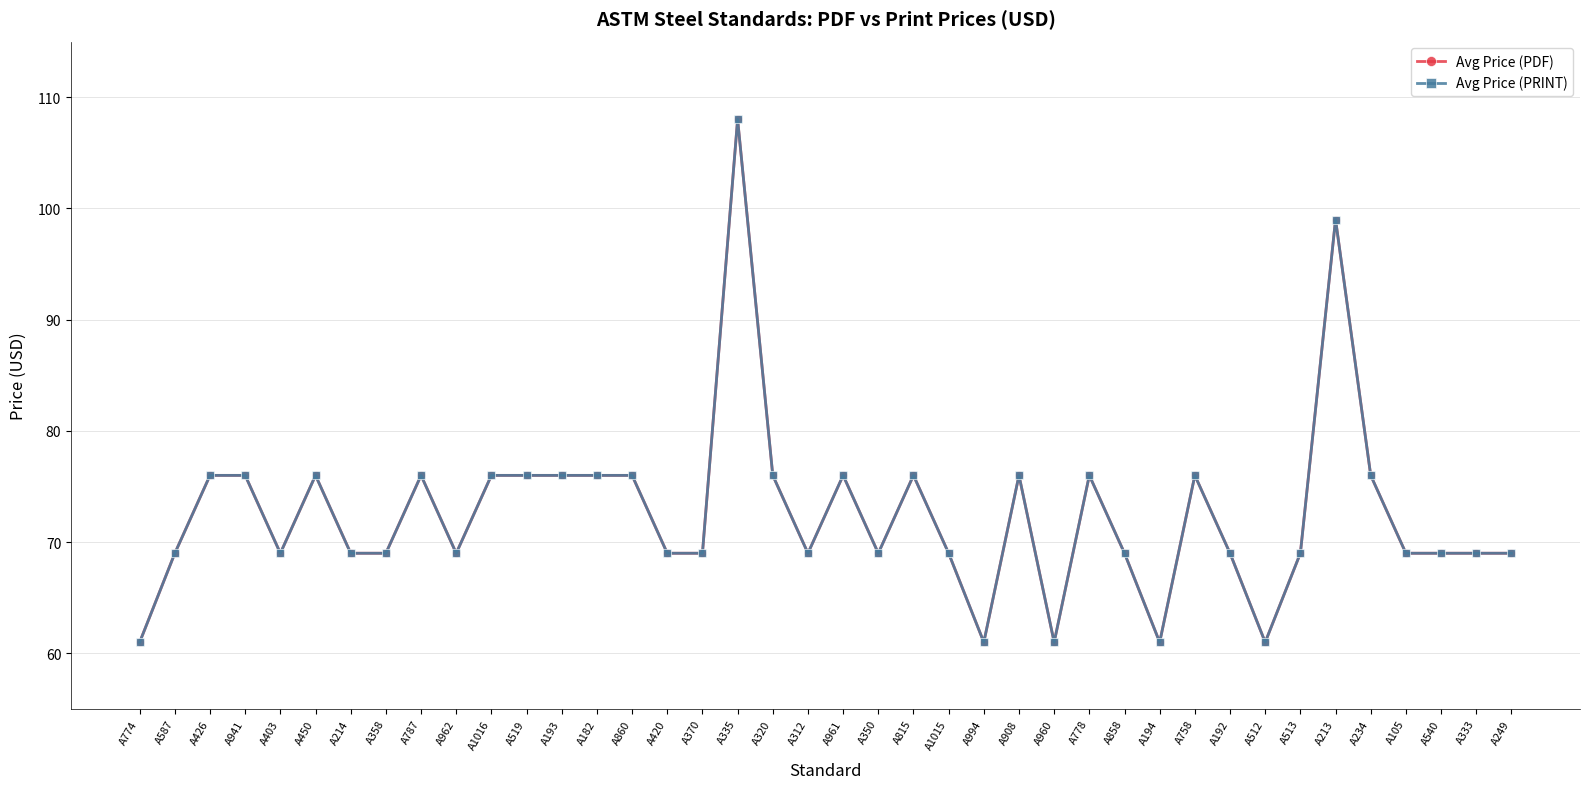

What is the minimum value for Avg Price (PDF)?

61